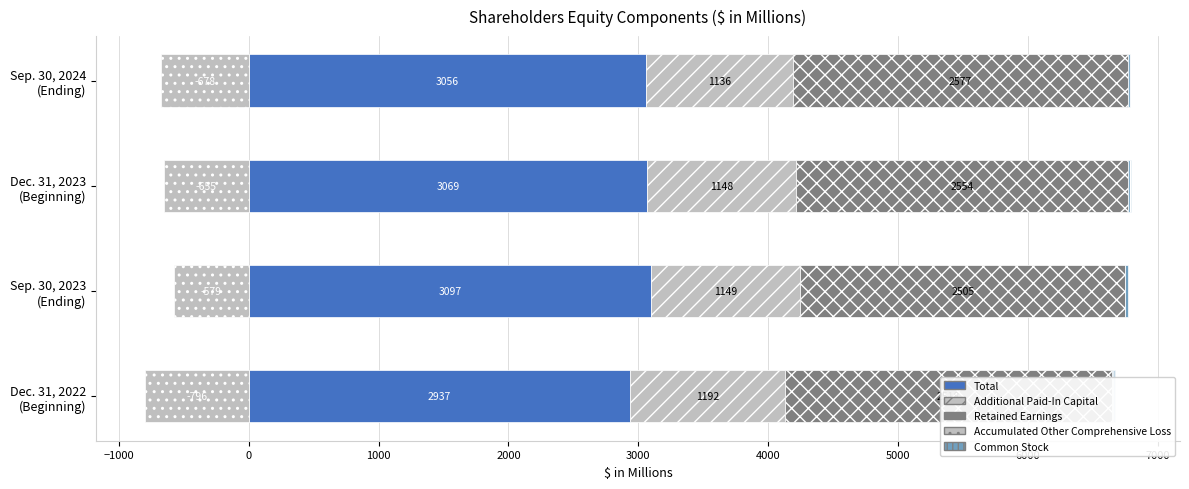

Reading left to right, what are all the values shown in this chart?

Total: 2937	3097	3069	3056
Additional Paid-In Capital: 1192	1149	1148	1136
Retained Earnings: 2518	2505	2554	2577
Accumulated Other Comprehensive Loss: -796	-579	-655	-678
Common Stock: 23	22	22	21